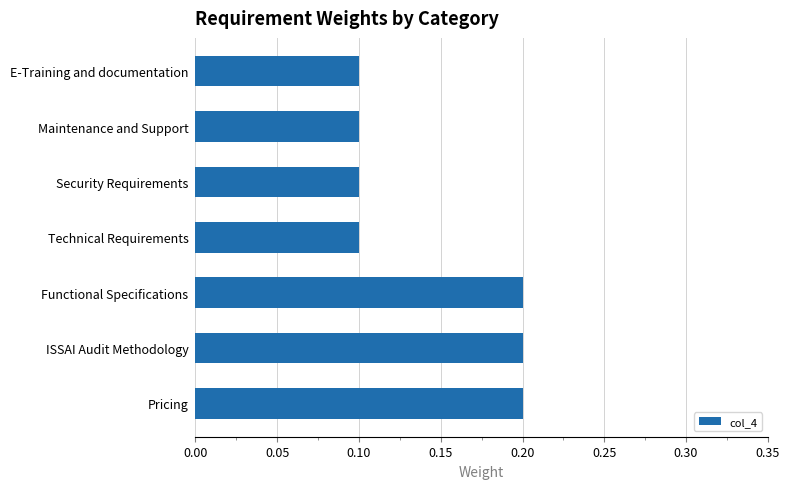

Count the values in the range 0 to 1.

7